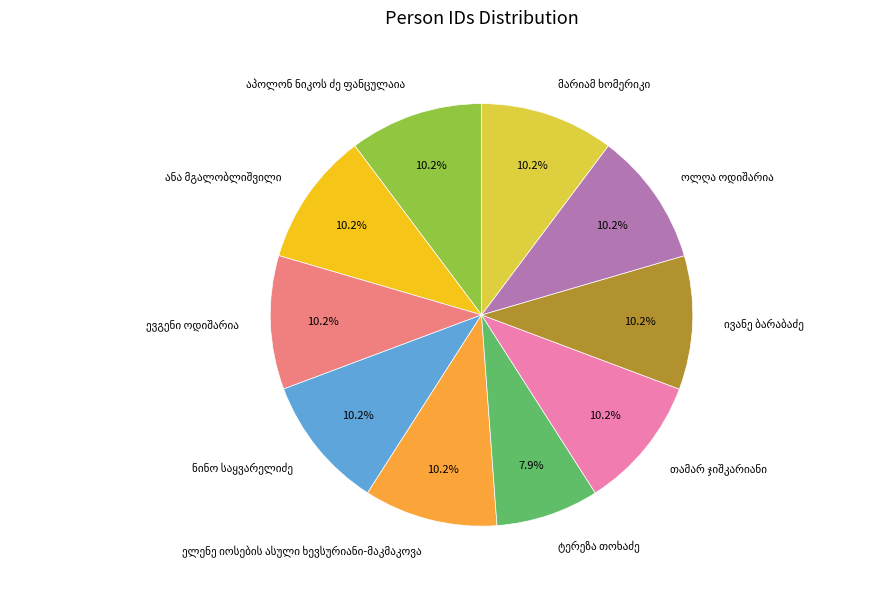

Is there a majority slice in this chart?

No